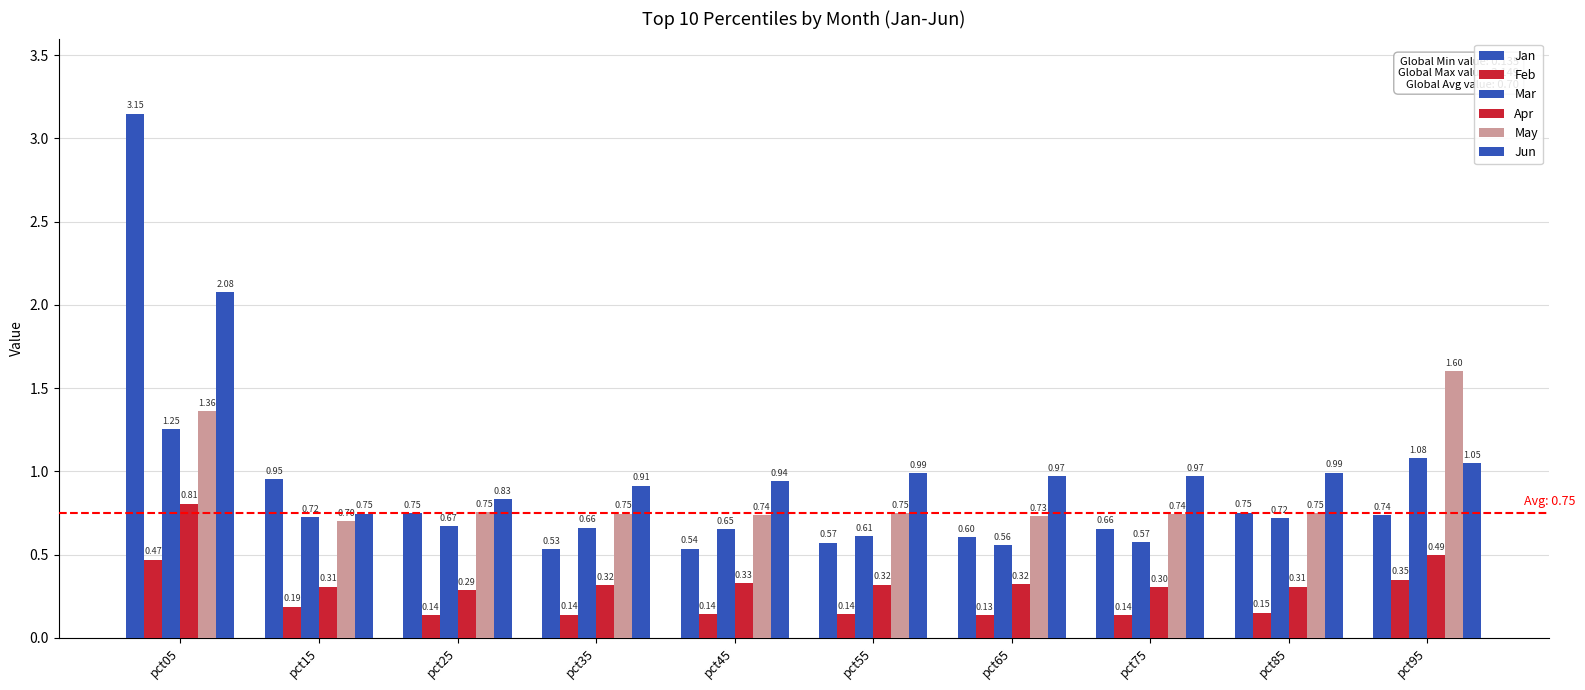

What is the approximate value of Apr at pct75?

0.3